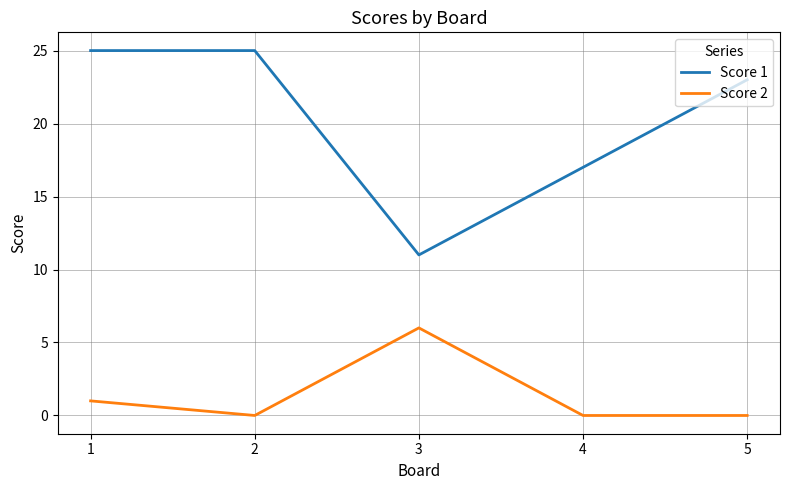

List the series in order of their overall mean, highest first.

Score 1, Score 2